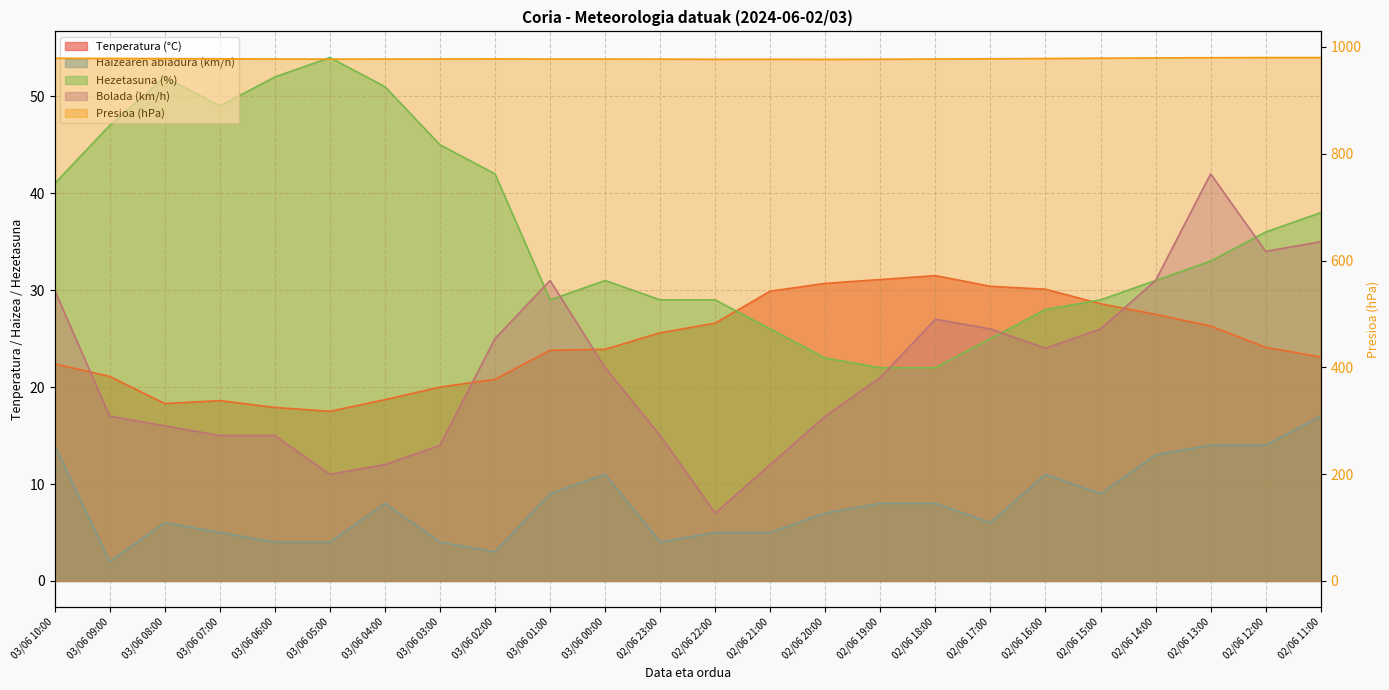

Reading right to left, list all the values displayed in this chart.

Tenperatura (°C): 02/06 11:00=23.1	02/06 12:00=24.1	02/06 13:00=26.3	02/06 14:00=27.5	02/06 15:00=28.6	02/06 16:00=30.1	02/06 17:00=30.4	02/06 18:00=31.5	02/06 19:00=31.1	02/06 20:00=30.7	02/06 21:00=29.9	02/06 22:00=26.6	02/06 23:00=25.6	03/06 00:00=23.9	03/06 01:00=23.8	03/06 02:00=20.8	03/06 03:00=20.0	03/06 04:00=18.7	03/06 05:00=17.5	03/06 06:00=17.9	03/06 07:00=18.6	03/06 08:00=18.3	03/06 09:00=21.1	03/06 10:00=22.4
Haizearen abiadura (km/h): 02/06 11:00=17.0	02/06 12:00=14.0	02/06 13:00=14.0	02/06 14:00=13.0	02/06 15:00=9.0	02/06 16:00=11.0	02/06 17:00=6.0	02/06 18:00=8.0	02/06 19:00=8.0	02/06 20:00=7.0	02/06 21:00=5.0	02/06 22:00=5.0	02/06 23:00=4.0	03/06 00:00=11.0	03/06 01:00=9.0	03/06 02:00=3.0	03/06 03:00=4.0	03/06 04:00=8.0	03/06 05:00=4.0	03/06 06:00=4.0	03/06 07:00=5.0	03/06 08:00=6.0	03/06 09:00=2.0	03/06 10:00=14.0
Hezetasuna (%): 02/06 11:00=38.0	02/06 12:00=36.0	02/06 13:00=33.0	02/06 14:00=31.0	02/06 15:00=29.0	02/06 16:00=28.0	02/06 17:00=25.0	02/06 18:00=22.0	02/06 19:00=22.0	02/06 20:00=23.0	02/06 21:00=26.0	02/06 22:00=29.0	02/06 23:00=29.0	03/06 00:00=31.0	03/06 01:00=29.0	03/06 02:00=42.0	03/06 03:00=45.0	03/06 04:00=51.0	03/06 05:00=54.0	03/06 06:00=52.0	03/06 07:00=49.0	03/06 08:00=52.0	03/06 09:00=47.0	03/06 10:00=41.0
Presioa (hPa): 02/06 11:00=980.1	02/06 12:00=980.1	02/06 13:00=979.8	02/06 14:00=979.4	02/06 15:00=978.9	02/06 16:00=978.3	02/06 17:00=977.8	02/06 18:00=977.4	02/06 19:00=976.9	02/06 20:00=976.7	02/06 21:00=976.9	02/06 22:00=976.8	02/06 23:00=977.2	03/06 00:00=977.3	03/06 01:00=977.3	03/06 02:00=977.6	03/06 03:00=977.4	03/06 04:00=977.3	03/06 05:00=977.2	03/06 06:00=977.4	03/06 07:00=977.8	03/06 08:00=978.1	03/06 09:00=978.4	03/06 10:00=978.8
Bolada (km/h): 02/06 11:00=35.0	02/06 12:00=34.0	02/06 13:00=42.0	02/06 14:00=31.0	02/06 15:00=26.0	02/06 16:00=24.0	02/06 17:00=26.0	02/06 18:00=27.0	02/06 19:00=21.0	02/06 20:00=17.0	02/06 21:00=12.0	02/06 22:00=7.0	02/06 23:00=15.0	03/06 00:00=22.0	03/06 01:00=31.0	03/06 02:00=25.0	03/06 03:00=14.0	03/06 04:00=12.0	03/06 05:00=11.0	03/06 06:00=15.0	03/06 07:00=15.0	03/06 08:00=16.0	03/06 09:00=17.0	03/06 10:00=30.0